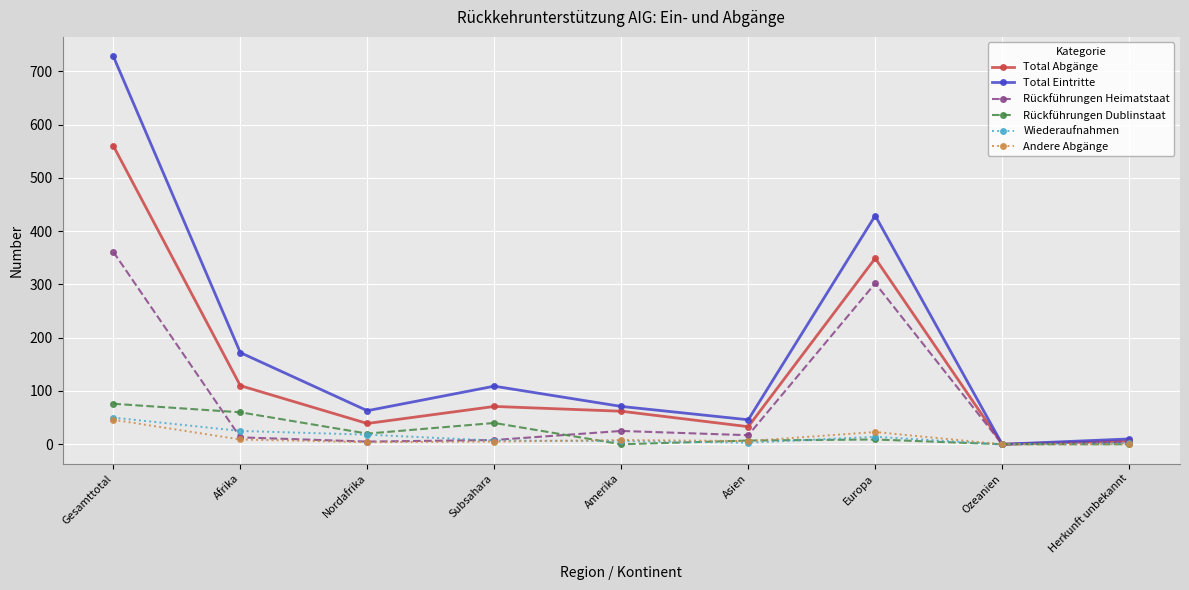

What are all the series names shown in the legend?

Total Abgänge, Total Eintritte, Rückführungen Heimatstaat, Rückführungen Dublinstaat, Wiederaufnahmen, Andere Abgänge